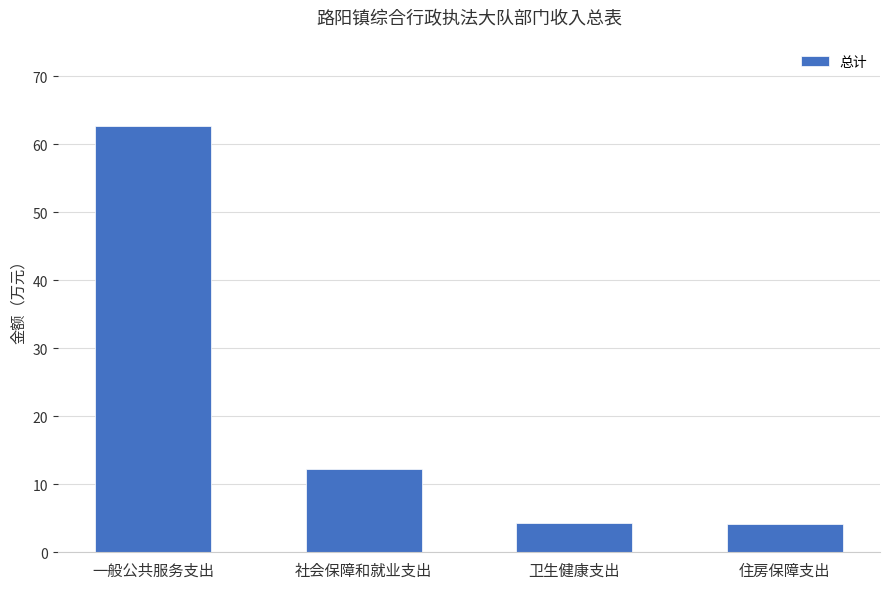

The chart shows a value of 19.6 at 社会保障和就业支出. True or false?

False